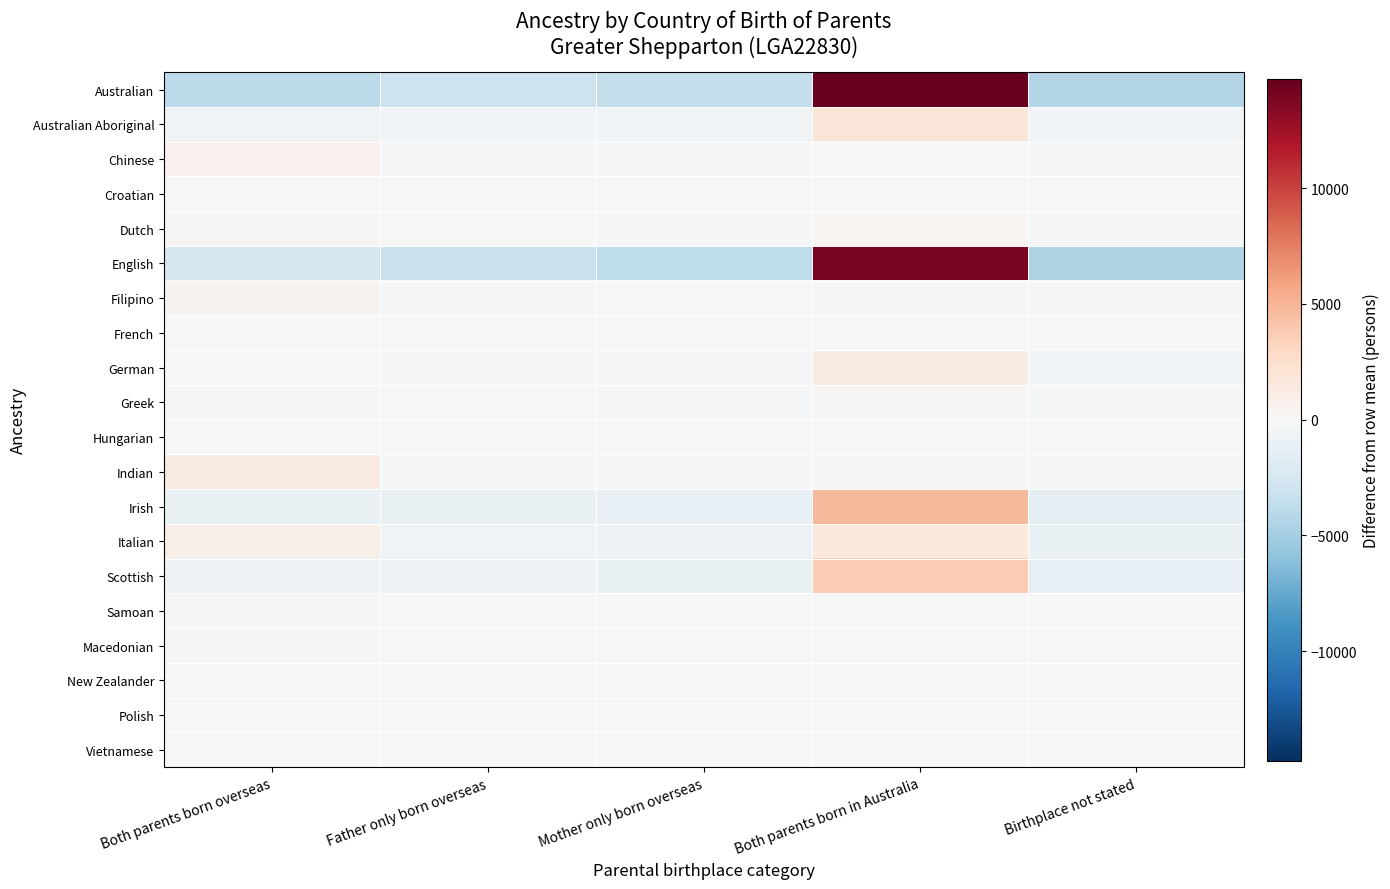

Reading left to right, what are all the values shown in this chart?

Australian: Both parents born overseas=-3826.8	Father only born overseas=-3060.8	Mother only born overseas=-3569.8	Both parents born in Australia=14741.2	Birthplace not stated=-4283.8
Australian Aboriginal: Both parents born overseas=-491.4	Father only born overseas=-401.4	Mother only born overseas=-462.4	Both parents born in Australia=1805.6	Birthplace not stated=-450.4
Chinese: Both parents born overseas=578.8	Father only born overseas=-172.2	Mother only born overseas=-158.2	Both parents born in Australia=-67.2	Birthplace not stated=-181.2
Croatian: Both parents born overseas=32.2	Father only born overseas=-3.8	Mother only born overseas=-24.8	Both parents born in Australia=28.2	Birthplace not stated=-31.8
Dutch: Both parents born overseas=158.2	Father only born overseas=-62.8	Mother only born overseas=-128.8	Both parents born in Australia=239.2	Birthplace not stated=-205.8
English: Both parents born overseas=-2536.2	Father only born overseas=-3319.2	Mother only born overseas=-3704.2	Both parents born in Australia=13944.8	Birthplace not stated=-4385.2
Filipino: Both parents born overseas=559.0	Father only born overseas=-172.0	Mother only born overseas=-51.0	Both parents born in Australia=-167.0	Birthplace not stated=-169.0
French: Both parents born overseas=10.2	Father only born overseas=-28.8	Mother only born overseas=-29.8	Both parents born in Australia=82.2	Birthplace not stated=-33.8
German: Both parents born overseas=-102.2	Father only born overseas=-301.2	Mother only born overseas=-322.2	Both parents born in Australia=1142.8	Birthplace not stated=-417.2
Greek: Both parents born overseas=191.8	Father only born overseas=-72.2	Mother only born overseas=-120.2	Both parents born in Australia=130.8	Birthplace not stated=-130.2
Hungarian: Both parents born overseas=26.0	Father only born overseas=-6.0	Mother only born overseas=-7.0	Both parents born in Australia=3.0	Birthplace not stated=-16.0
Indian: Both parents born overseas=1315.8	Father only born overseas=-314.2	Mother only born overseas=-334.2	Both parents born in Australia=-325.2	Birthplace not stated=-342.2
Irish: Both parents born overseas=-1031.6	Father only born overseas=-1107.6	Mother only born overseas=-1241.6	Both parents born in Australia=4758.4	Birthplace not stated=-1377.6
Italian: Both parents born overseas=901.6	Father only born overseas=-585.4	Mother only born overseas=-842.4	Both parents born in Australia=1526.6	Birthplace not stated=-1000.4
Scottish: Both parents born overseas=-723.0	Father only born overseas=-863.0	Mother only born overseas=-1009.0	Both parents born in Australia=3790.0	Birthplace not stated=-1195.0
Samoan: Both parents born overseas=214.0	Father only born overseas=-37.0	Mother only born overseas=-60.0	Both parents born in Australia=-57.0	Birthplace not stated=-60.0
Macedonian: Both parents born overseas=124.2	Father only born overseas=-43.8	Mother only born overseas=-59.8	Both parents born in Australia=44.2	Birthplace not stated=-64.8
New Zealander: Both parents born overseas=83.4	Father only born overseas=-17.6	Mother only born overseas=-13.6	Both parents born in Australia=-2.6	Birthplace not stated=-49.6
Polish: Both parents born overseas=34.0	Father only born overseas=-13.0	Mother only born overseas=-34.0	Both parents born in Australia=53.0	Birthplace not stated=-40.0
Vietnamese: Both parents born overseas=69.8	Father only born overseas=-21.2	Mother only born overseas=-10.2	Both parents born in Australia=-17.2	Birthplace not stated=-21.2